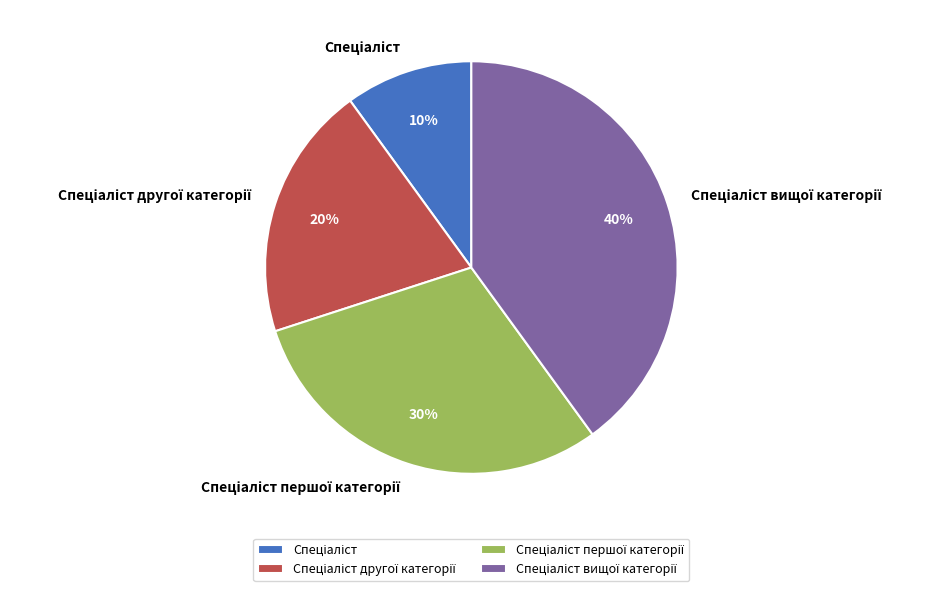

To the nearest percent, what is the difference between the largest and smallest slice percentages?

30%